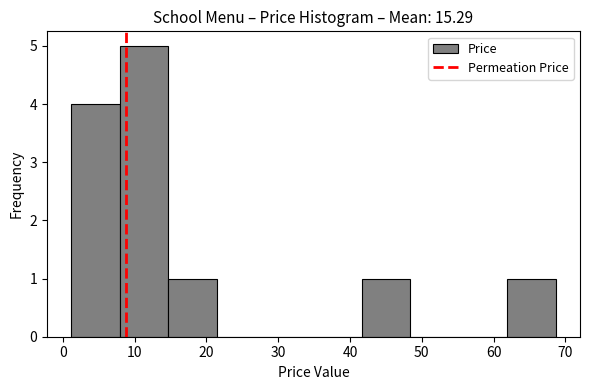

Which range on the x-axis has the tallest bar?

8 to 15